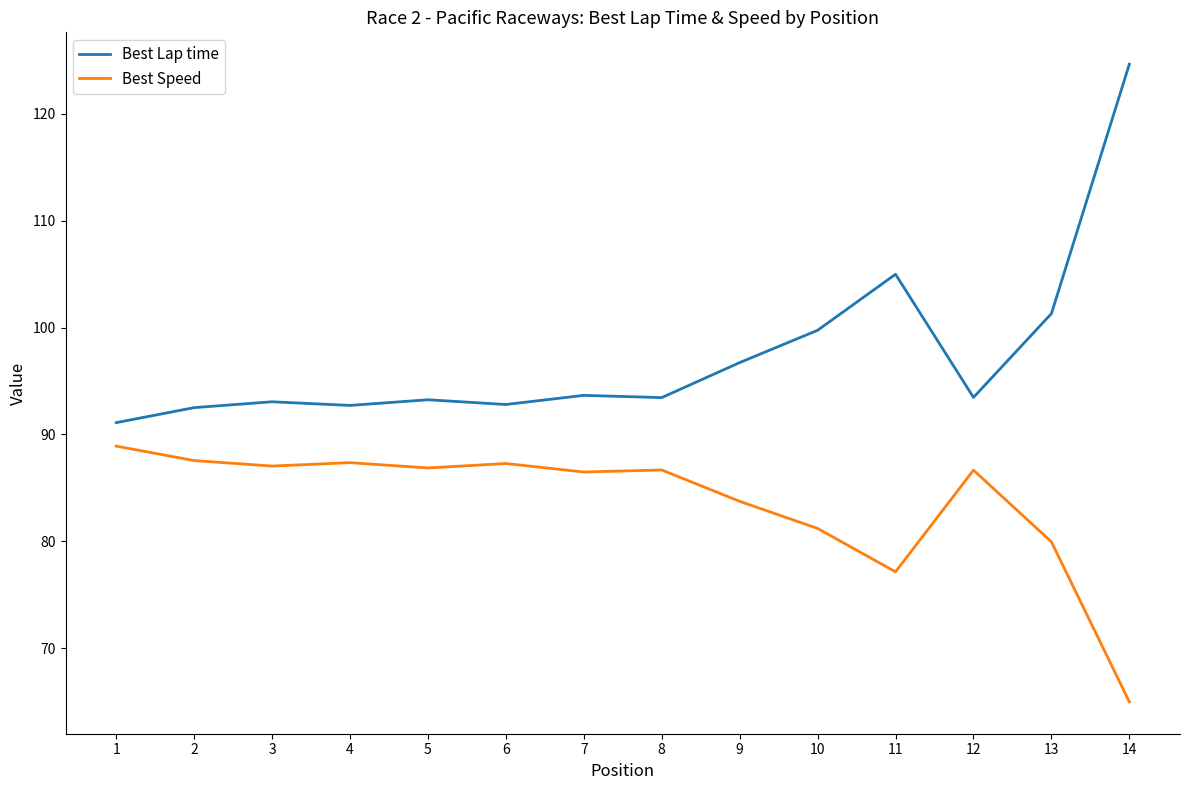

What is the average value of the Best Speed series?

83.7